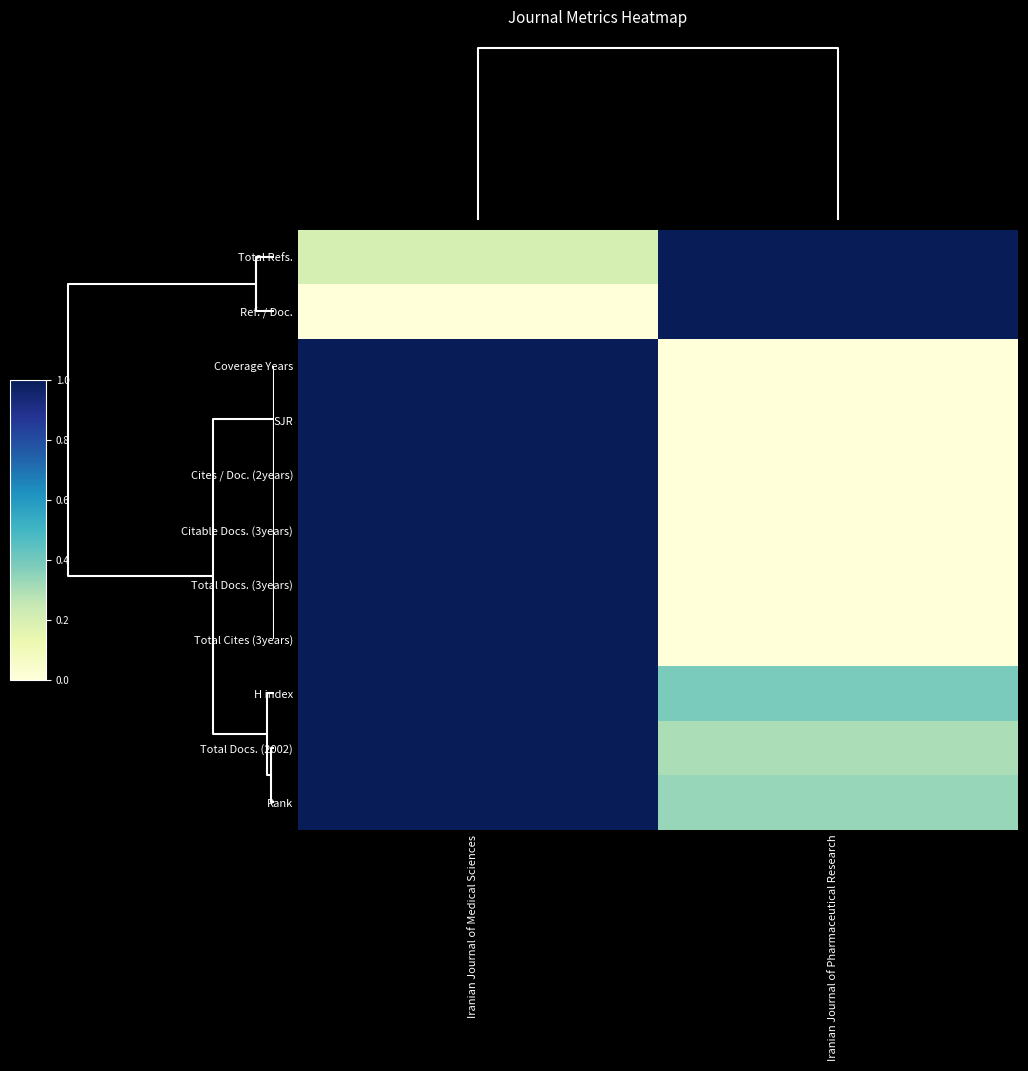

Reading right to left, list all the values displayed in this chart.

Total Refs.: Iranian Journal of Pharmaceutical Research=1.0	Iranian Journal of Medical Sciences=0.2
Ref. / Doc.: Iranian Journal of Pharmaceutical Research=1.0	Iranian Journal of Medical Sciences=0.0
Coverage Years: Iranian Journal of Pharmaceutical Research=0.0	Iranian Journal of Medical Sciences=1.0
SJR: Iranian Journal of Pharmaceutical Research=0.0	Iranian Journal of Medical Sciences=1.0
Cites / Doc. (2years): Iranian Journal of Pharmaceutical Research=0.0	Iranian Journal of Medical Sciences=1.0
Citable Docs. (3years): Iranian Journal of Pharmaceutical Research=0.0	Iranian Journal of Medical Sciences=1.0
Total Docs. (3years): Iranian Journal of Pharmaceutical Research=0.0	Iranian Journal of Medical Sciences=1.0
Total Cites (3years): Iranian Journal of Pharmaceutical Research=0.0	Iranian Journal of Medical Sciences=1.0
H index: Iranian Journal of Pharmaceutical Research=0.4	Iranian Journal of Medical Sciences=1.0
Total Docs. (2002): Iranian Journal of Pharmaceutical Research=0.3	Iranian Journal of Medical Sciences=1.0
Rank: Iranian Journal of Pharmaceutical Research=0.3	Iranian Journal of Medical Sciences=1.0